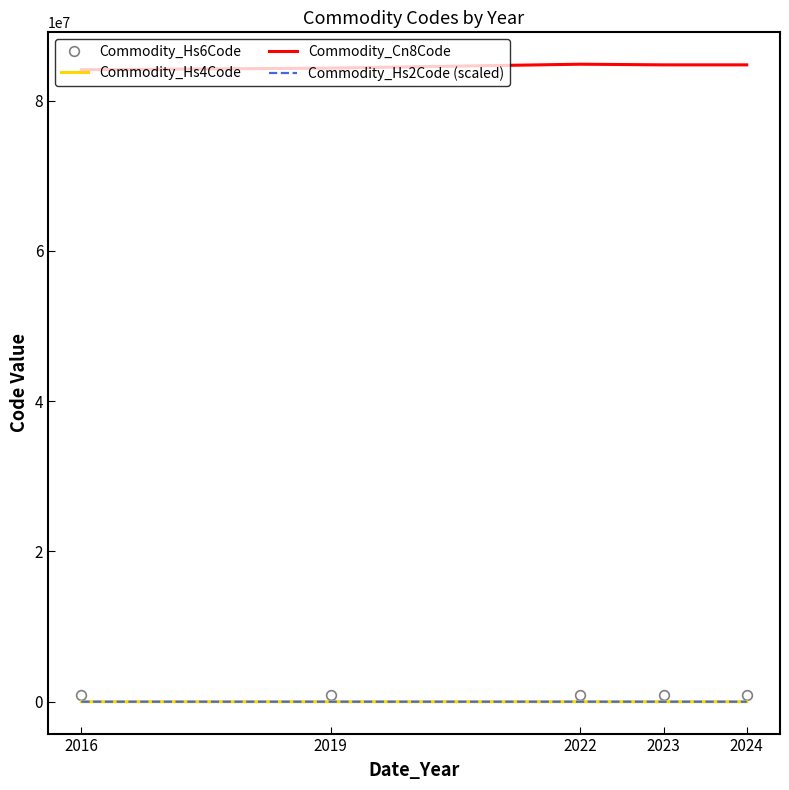

How many interior local peaks does the Commodity_Hs6Code series have?

1